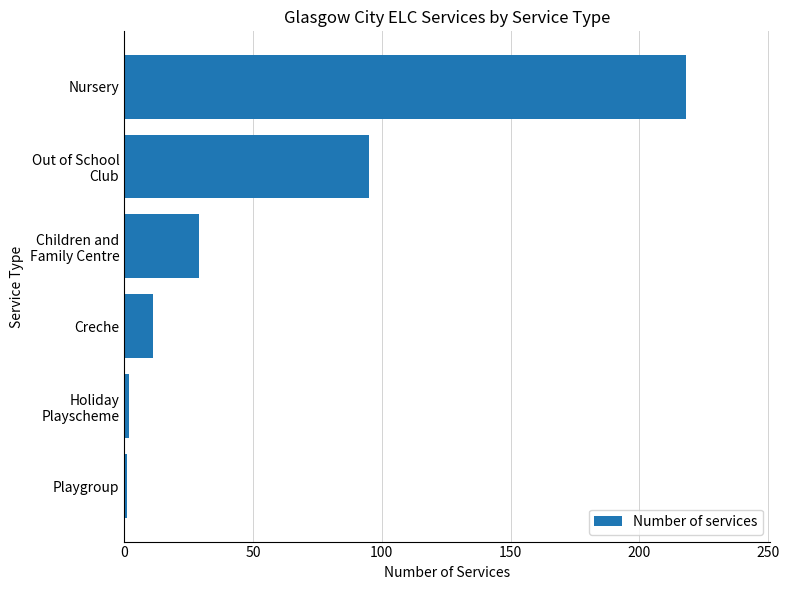

True or false: the data shows 19 at Creche.

False